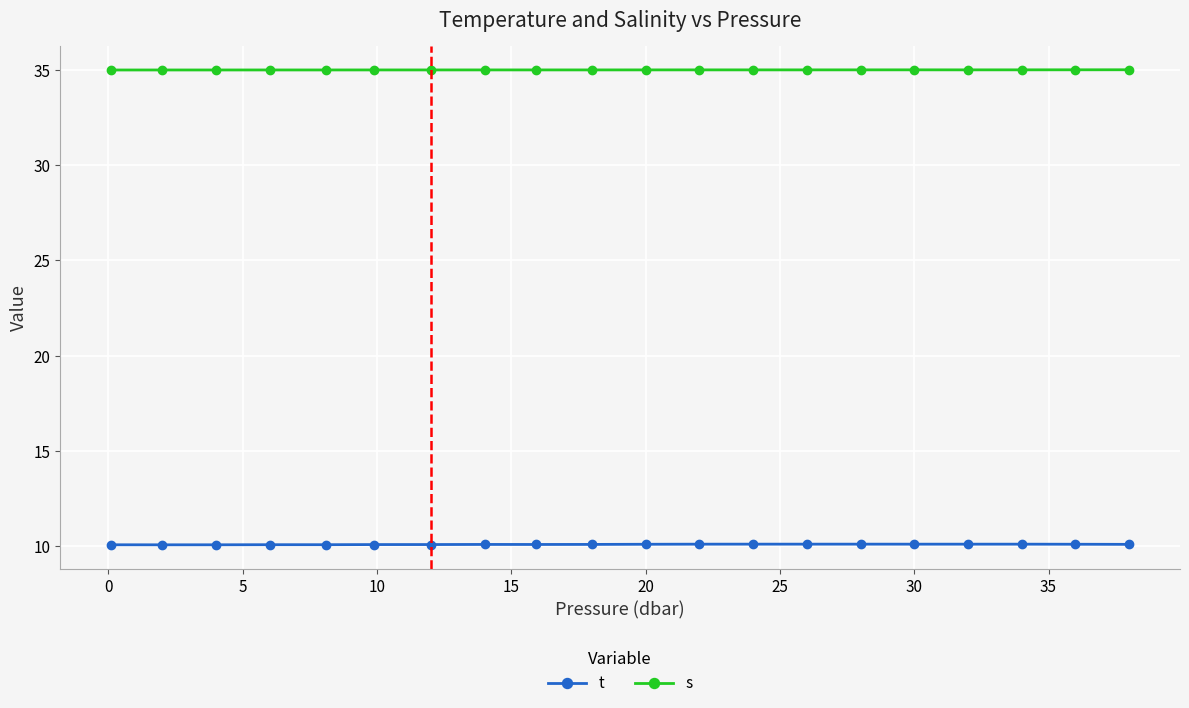

Which series has the largest total across all categories?

s